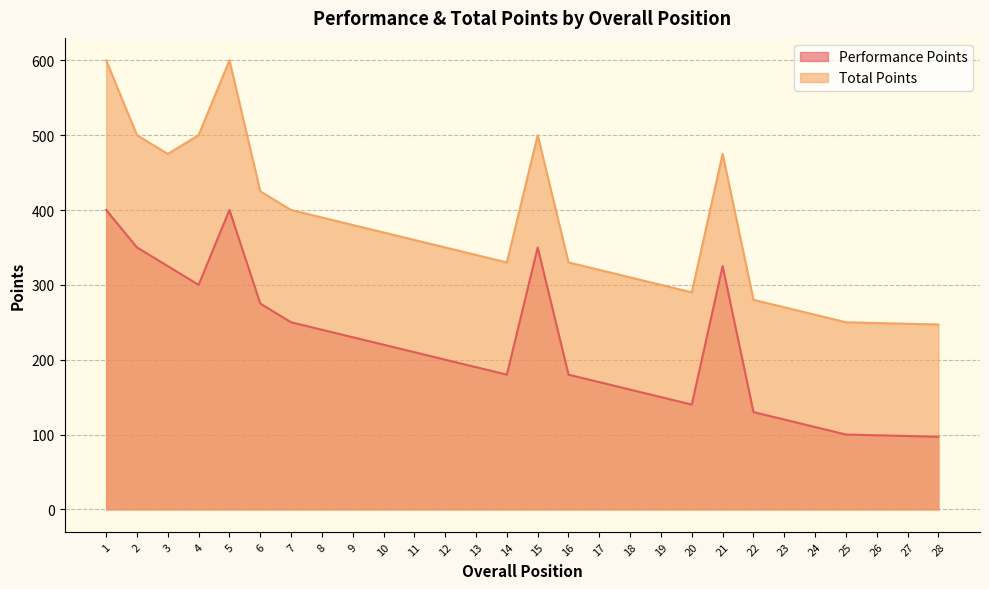

What is the difference between the Total Points values at 19 and 11?

60